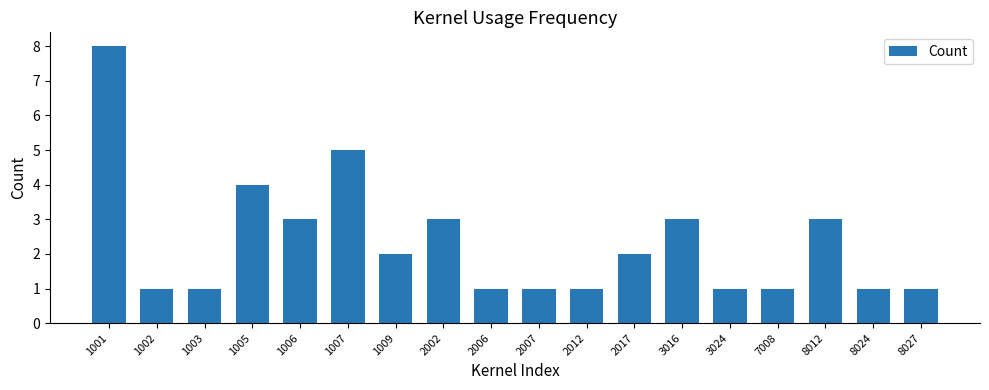

Count the number of data series in this chart.

1